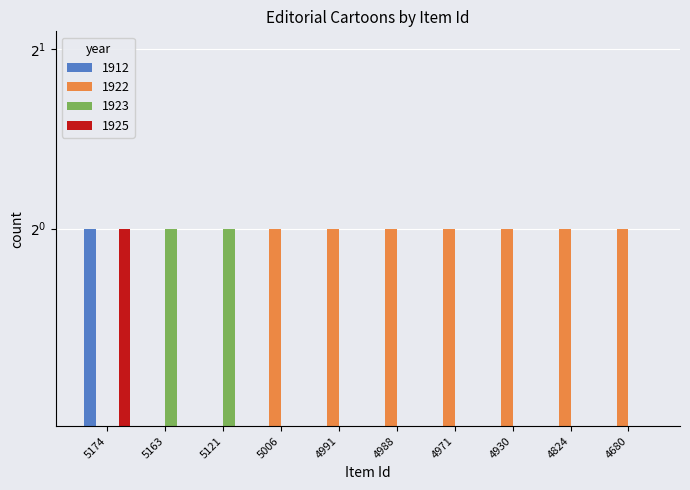

Reading right to left, transcribe all the data shown in this chart.

1912: 0	0	0	0	0	0	0	0	0	1
1922: 1	1	1	1	1	1	1	0	0	0
1923: 0	0	0	0	0	0	0	1	1	0
1925: 0	0	0	0	0	0	0	0	0	1